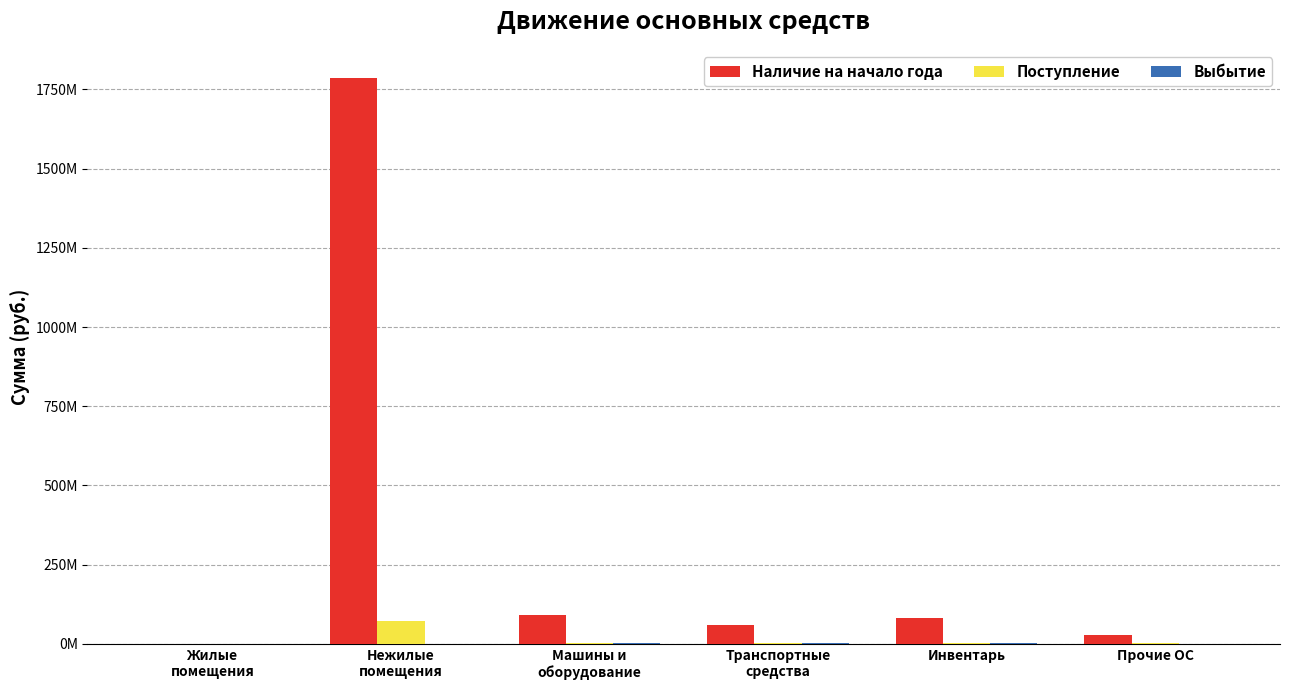

Are the bars grouped side by side (vs. stacked)?

Yes